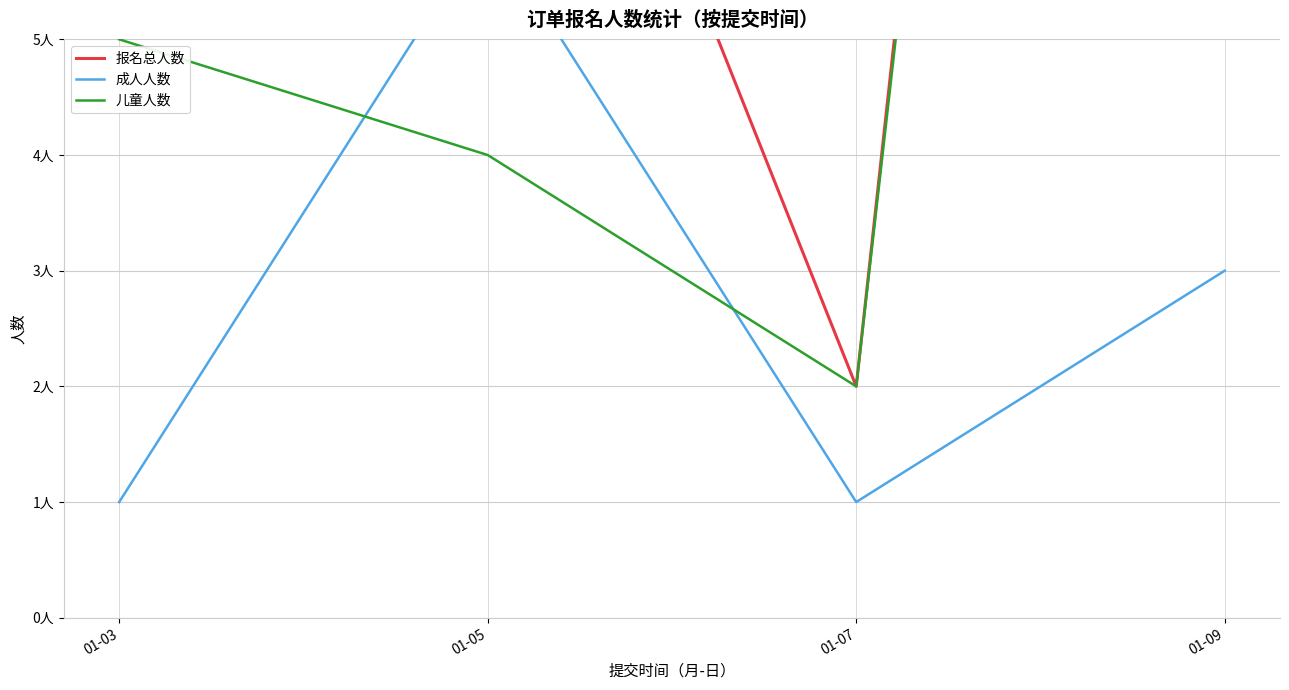

What are all the series names shown in the legend?

报名总人数, 成人人数, 儿童人数